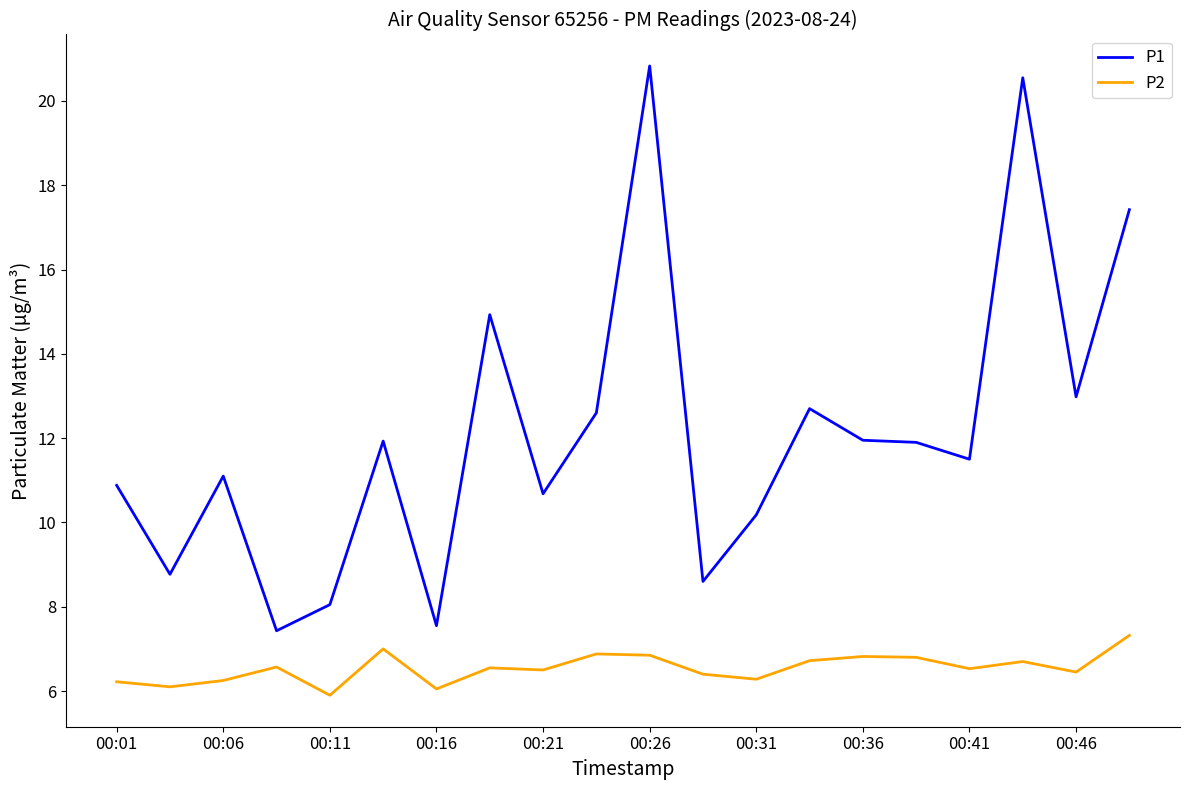

In P1, how many points are lower than both neighbors (excluding endpoints)?

7